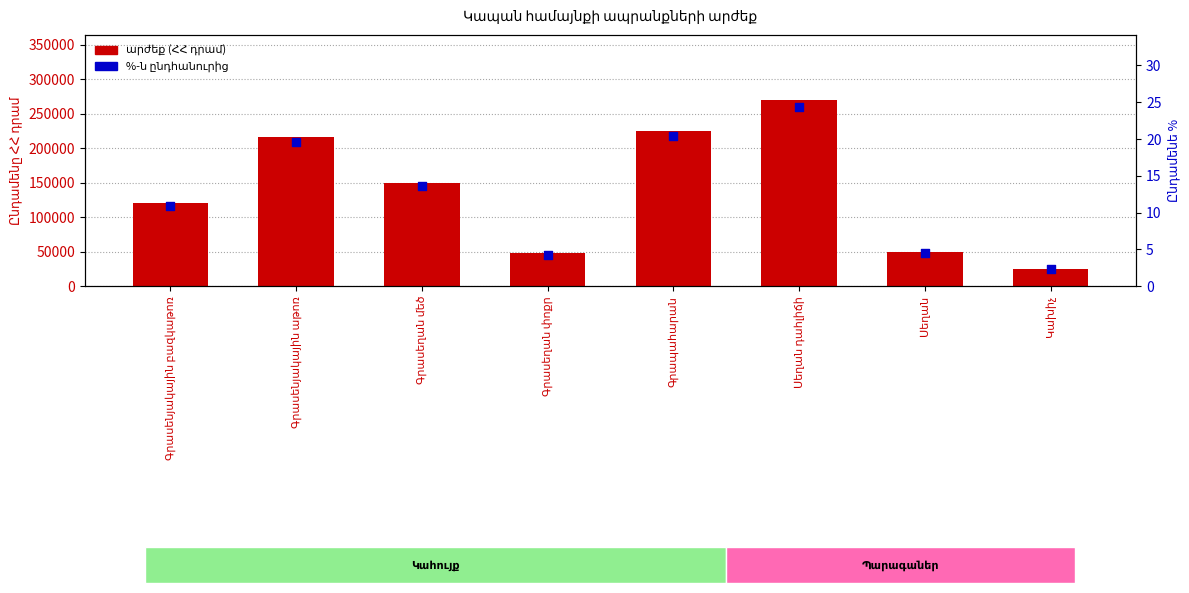

Which series has the widest spread of Y values?

Ընդամենը ՀՀ դրամ